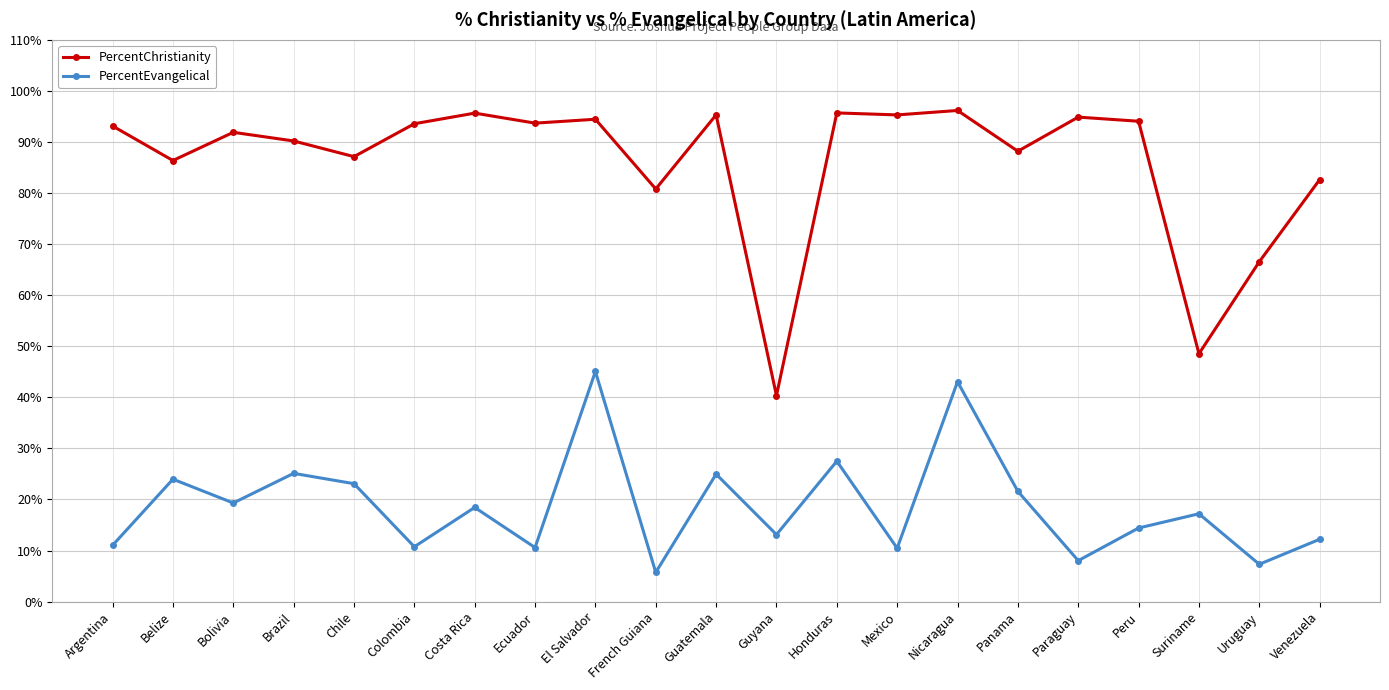

Does the chart have visible grid lines?

Yes